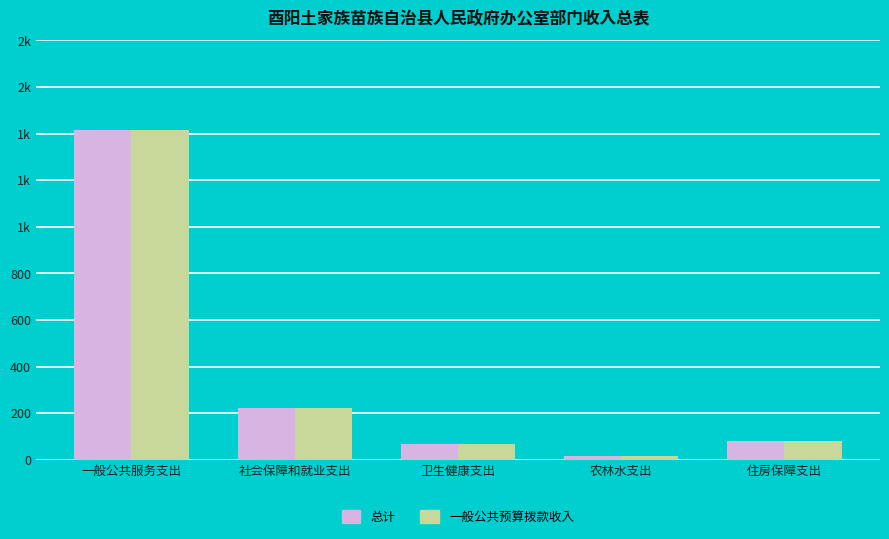

Which category has the lowest value in the 一般公共预算拨款收入 series?

农林水支出